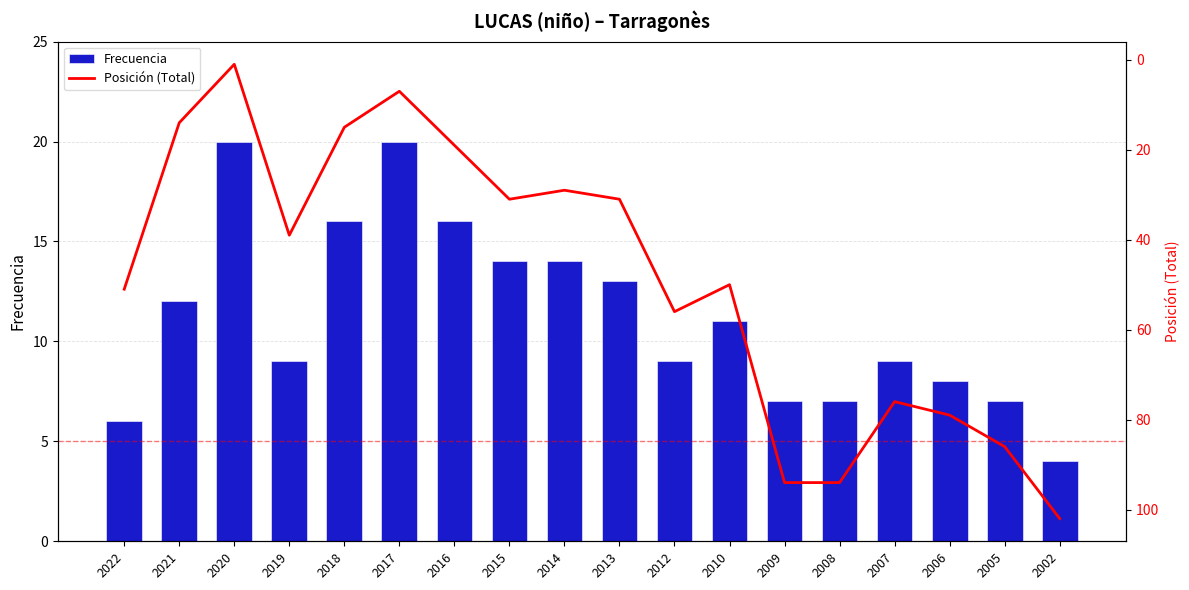

What is the approximate value of Frecuencia at 2022, to the nearest 10?

10